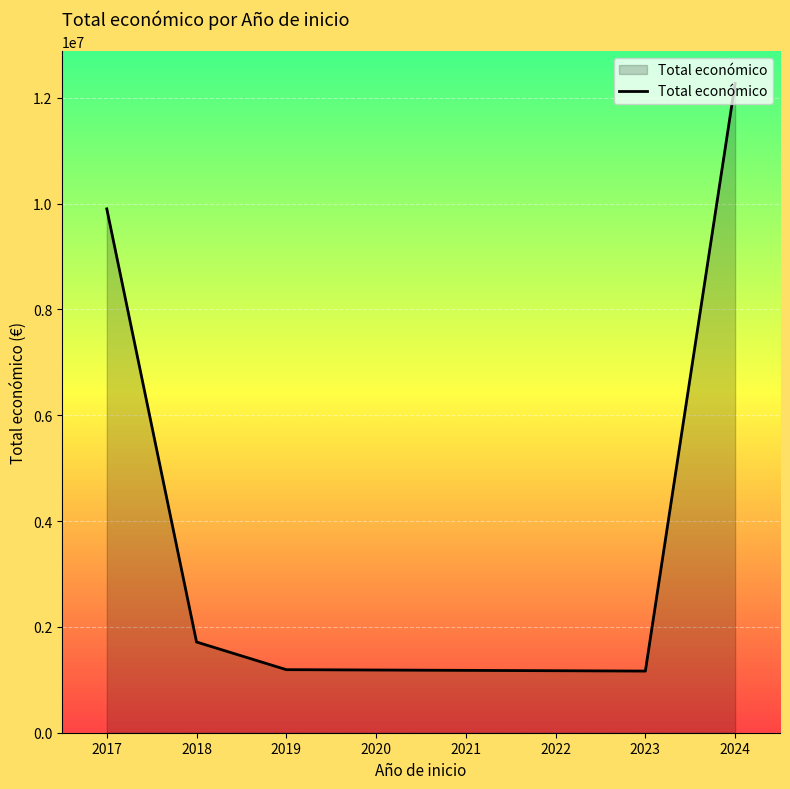

What is the minimum value shown in the chart?

1165207